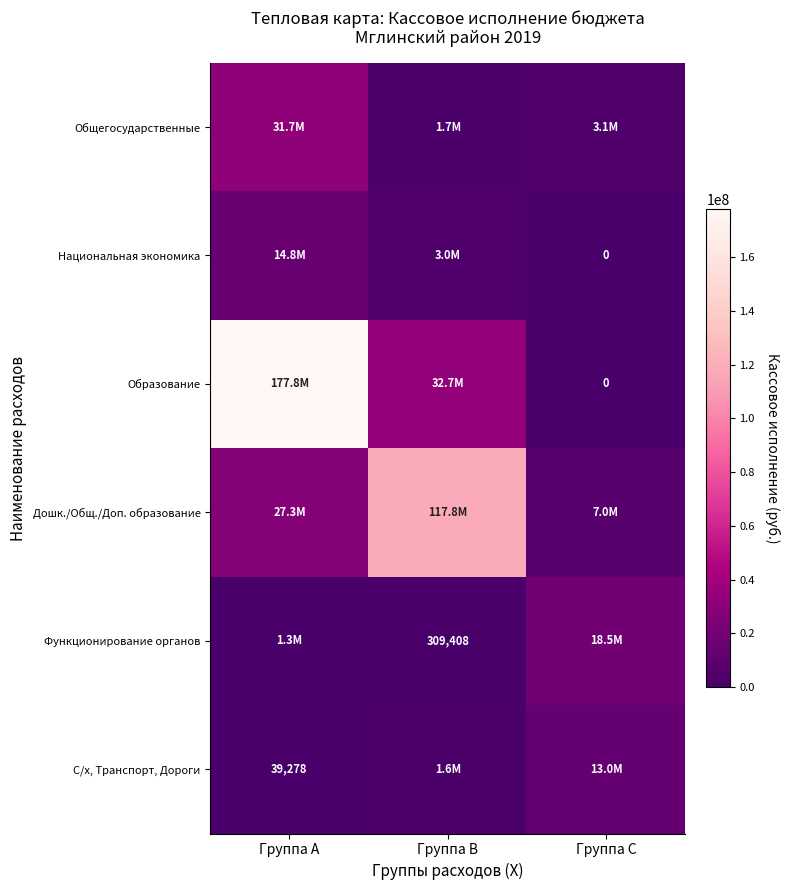

Rank the series by their maximum value, from highest to lowest.

Образование, Дошк./Общ./Доп. образование, Общегосударственные, Функционирование органов, Национальная экономика, С/х, Транспорт, Дороги